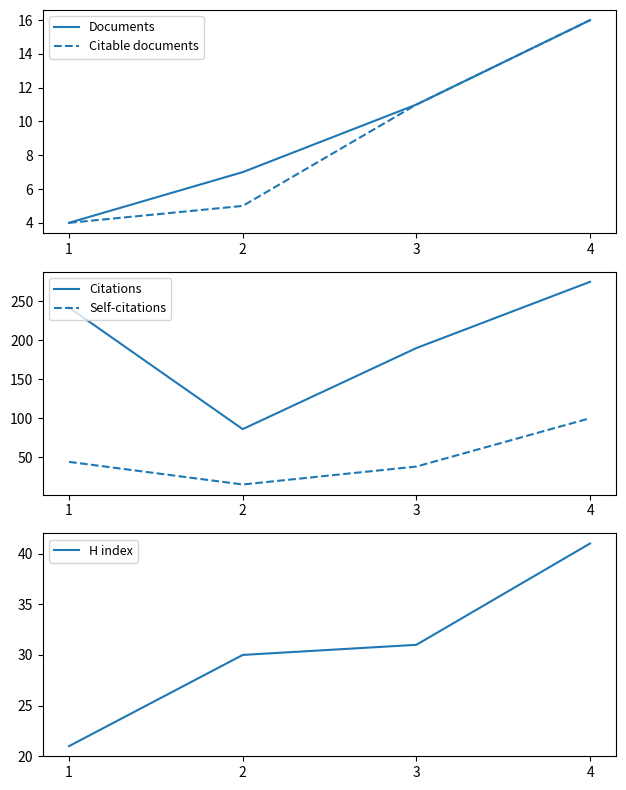

Reading left to right, what are all the values shown in this chart?

Documents: 4	7	11	16
Citable documents: 4	5	11	16
Citations: 242	86	190	275
Self-citations: 44	15	38	100
H index: 21	30	31	41